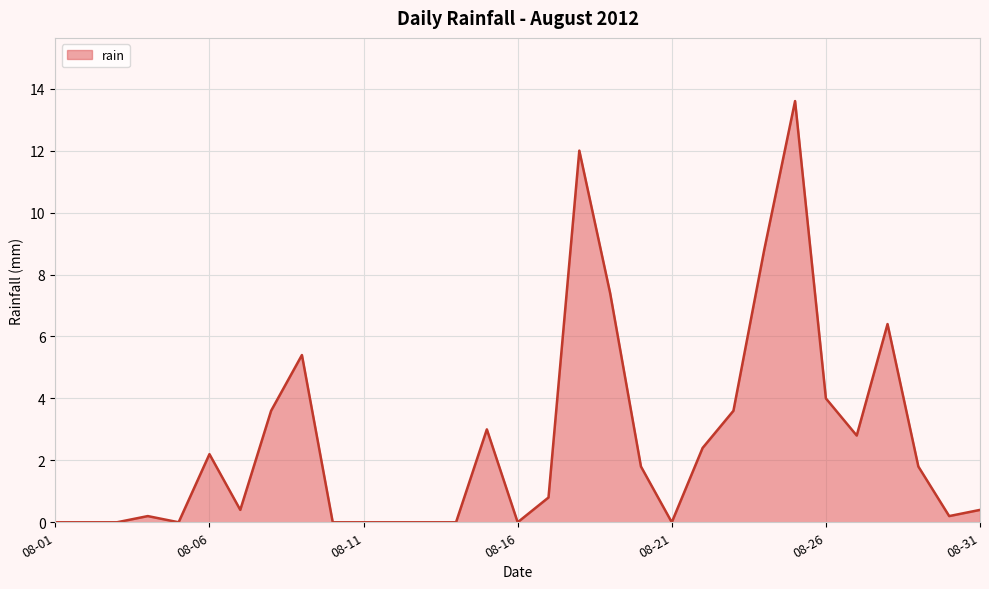

What is the greatest value displayed?

13.6